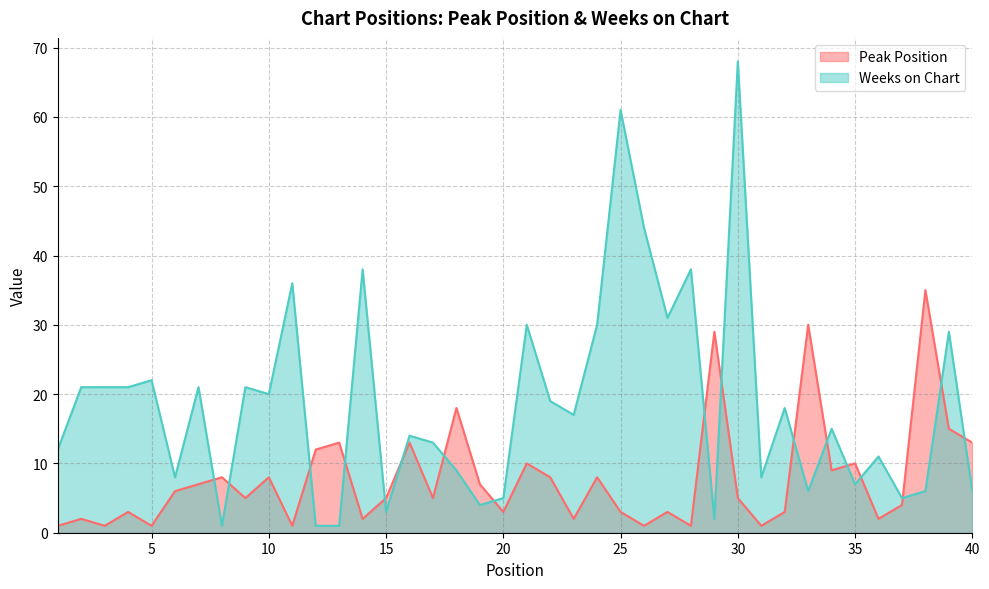

The value of Peak Position at 1 is 0. True or false?

False